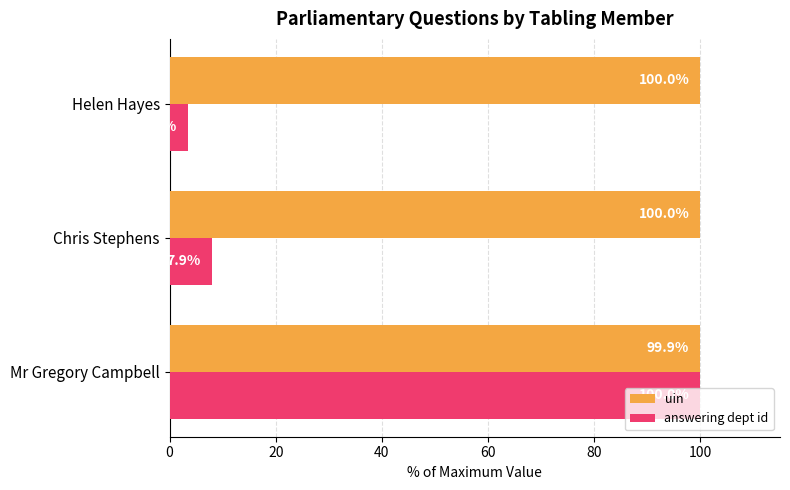

What is the smallest value displayed?

3.5